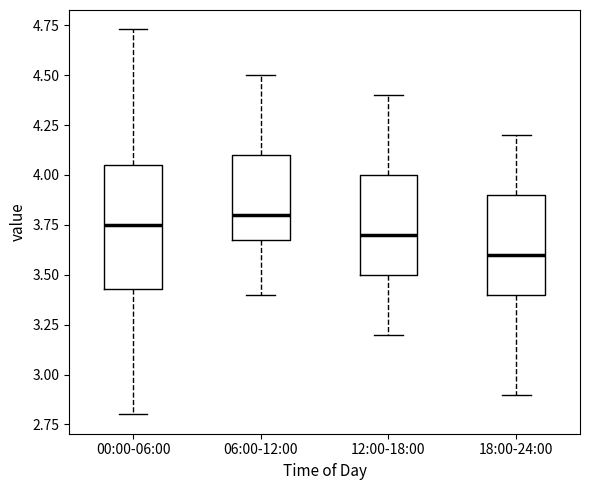

Reading left to right, read every box against the y-axis: the position of its median line, the range the box covers, and the ends of its whiskers. The values are not printed on the chart, so give them approximately, as read against the axis.

00:00-06:00: median 3.75, box 3.45 to 4.05, whiskers 2.80 to 4.75
06:00-12:00: median 3.80, box 3.70 to 4.10, whiskers 3.40 to 4.50
12:00-18:00: median 3.70, box 3.50 to 4.00, whiskers 3.20 to 4.40
18:00-24:00: median 3.60, box 3.40 to 3.90, whiskers 2.90 to 4.20